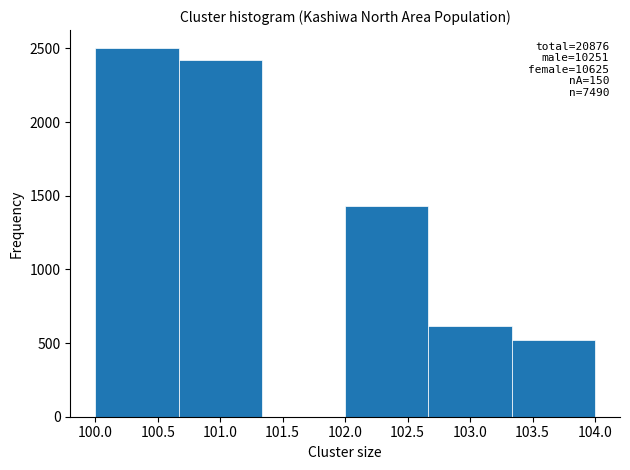

Over which range of the x-axis is the bar tallest?

100.00 to 100.65